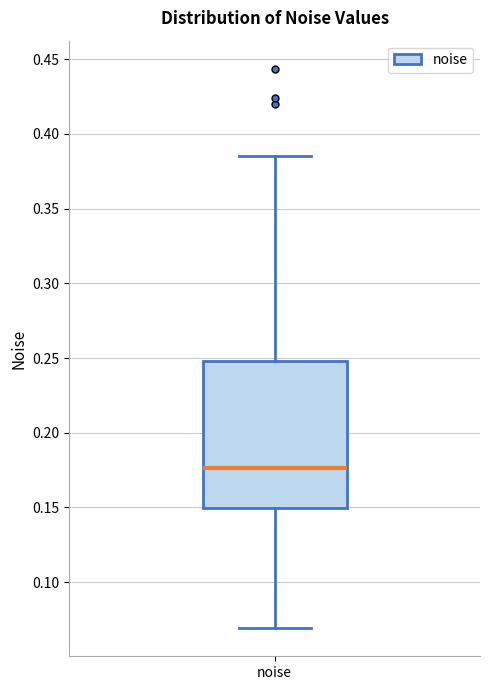

Transcribe this box plot: give where the median line is, the range the box spans, and where the two whiskers end, as read against the y-axis. The values are not printed on the chart, so give them approximately, as read against the axis.

median 0.175, box 0.150 to 0.250, whiskers 0.070 to 0.385